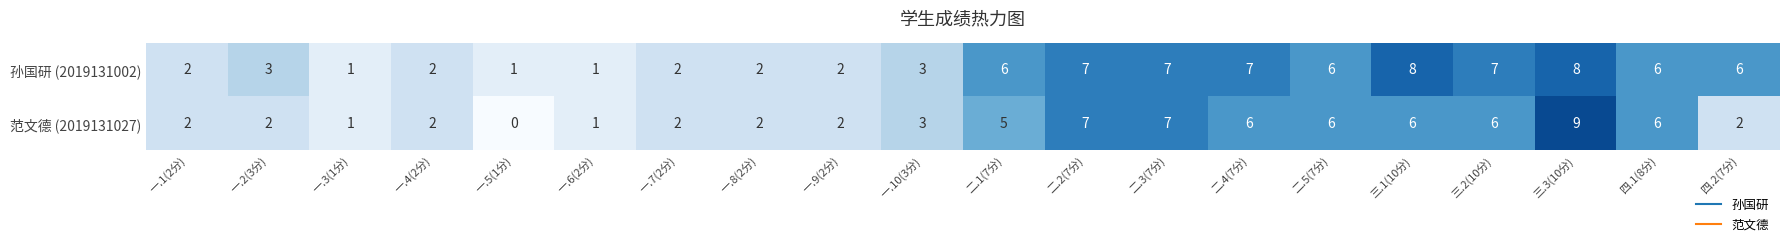

Count the 孙国研 (2019131002) values in the range 2 to 7.

15